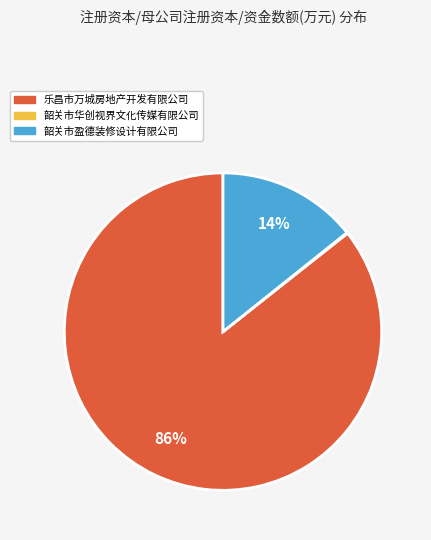

To the nearest percent, what is the difference between the largest and smallest slice percentages?

86%